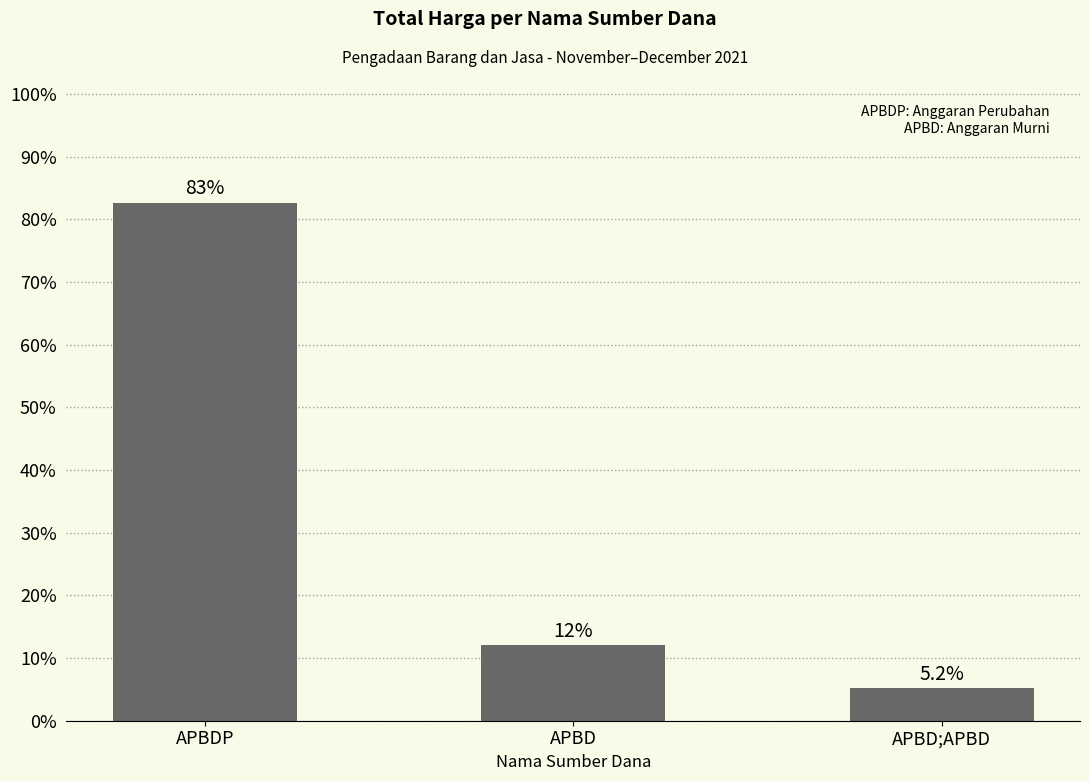

What is the sum of all values?

100.0